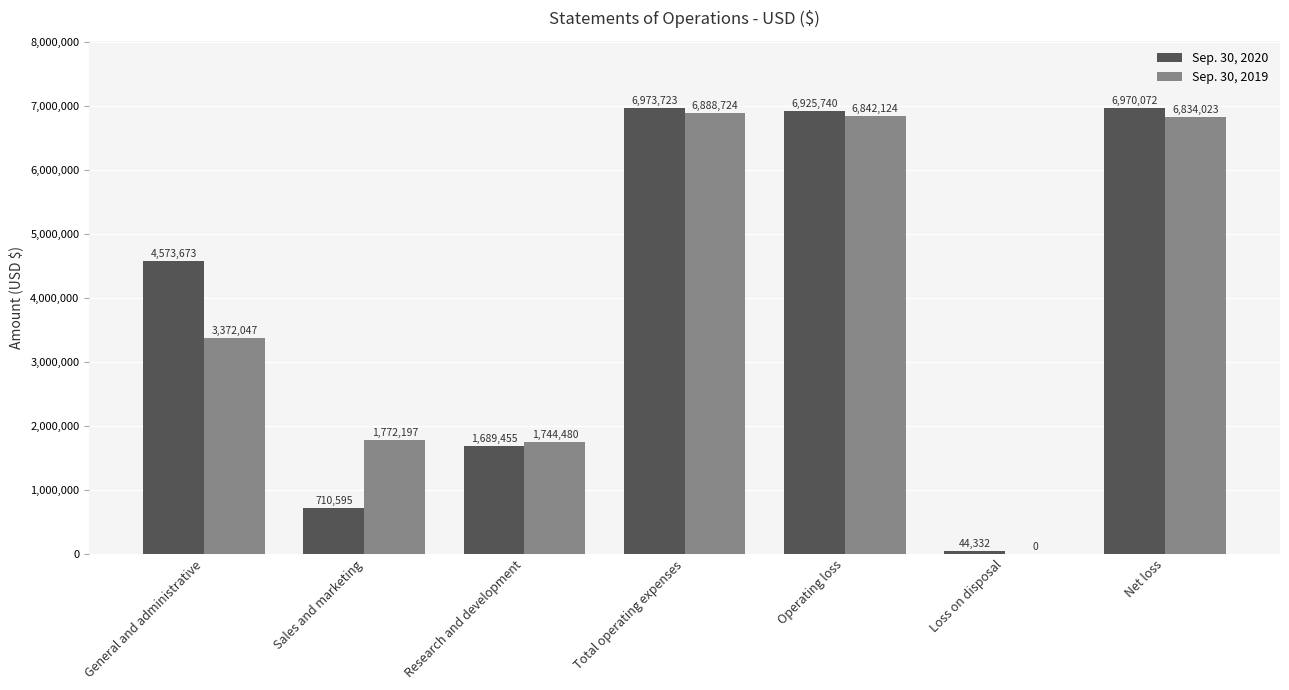

Is the value of Sep. 30, 2019 at General and administrative greater than the value of Sep. 30, 2020 at Total operating expenses?

No